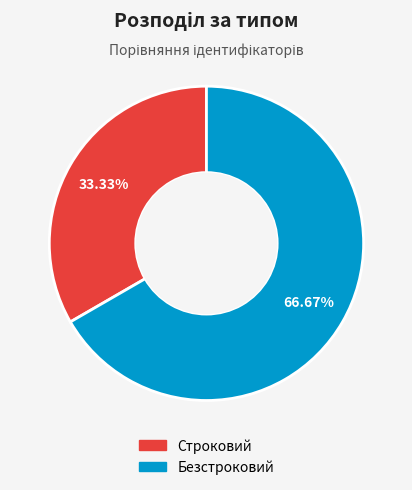

Do Безстроковий and Строковий together represent more than half of the pie?

Yes